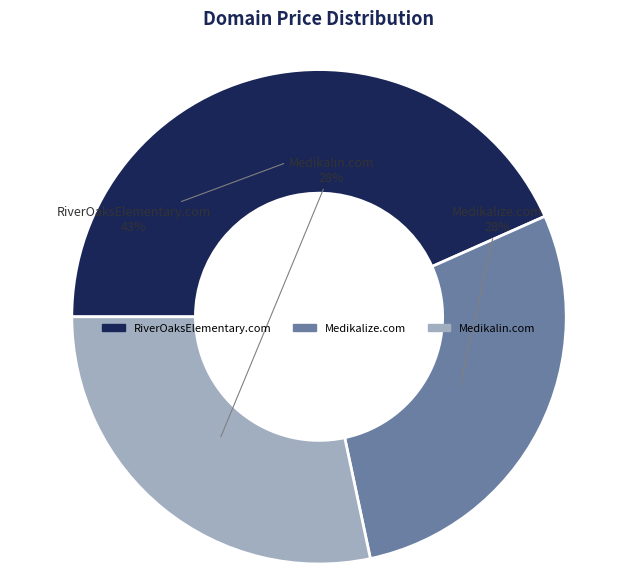

Is there any slice that represents more than half of the pie?

No